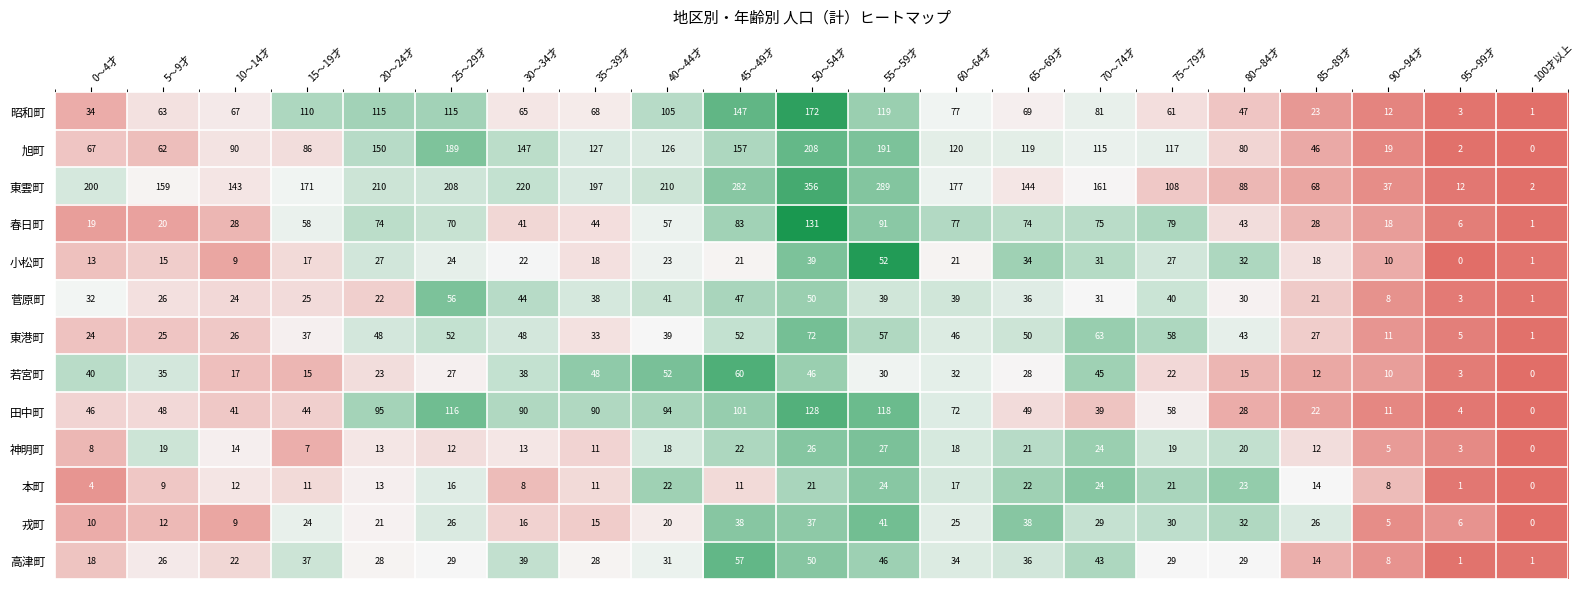

What is the maximum value shown in the chart?

356